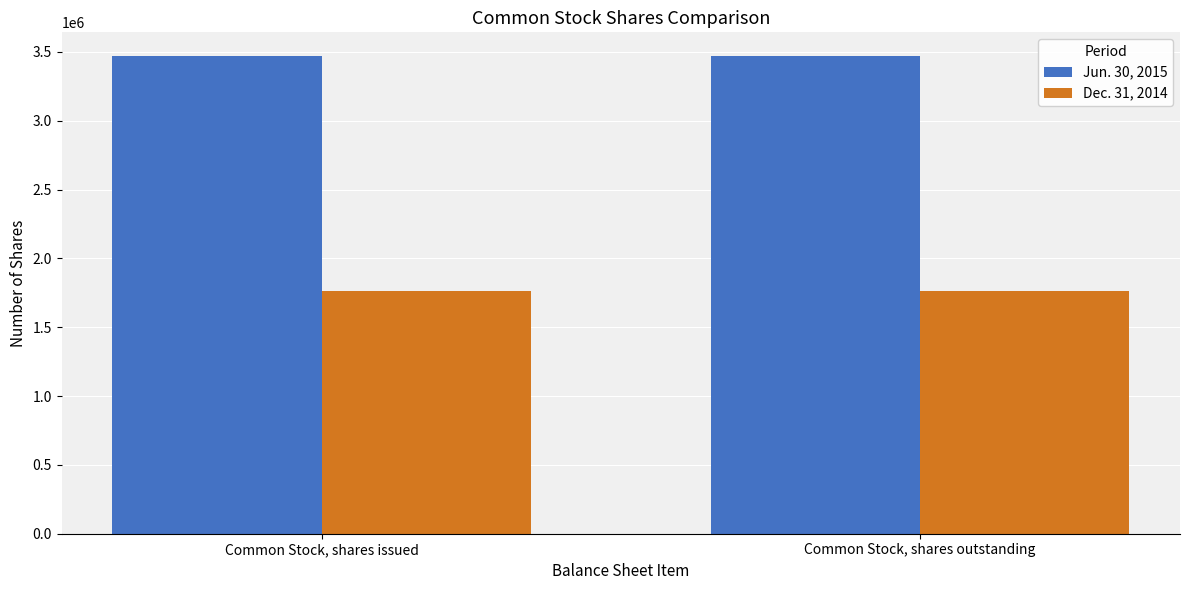

What is the greatest value displayed?

3468481